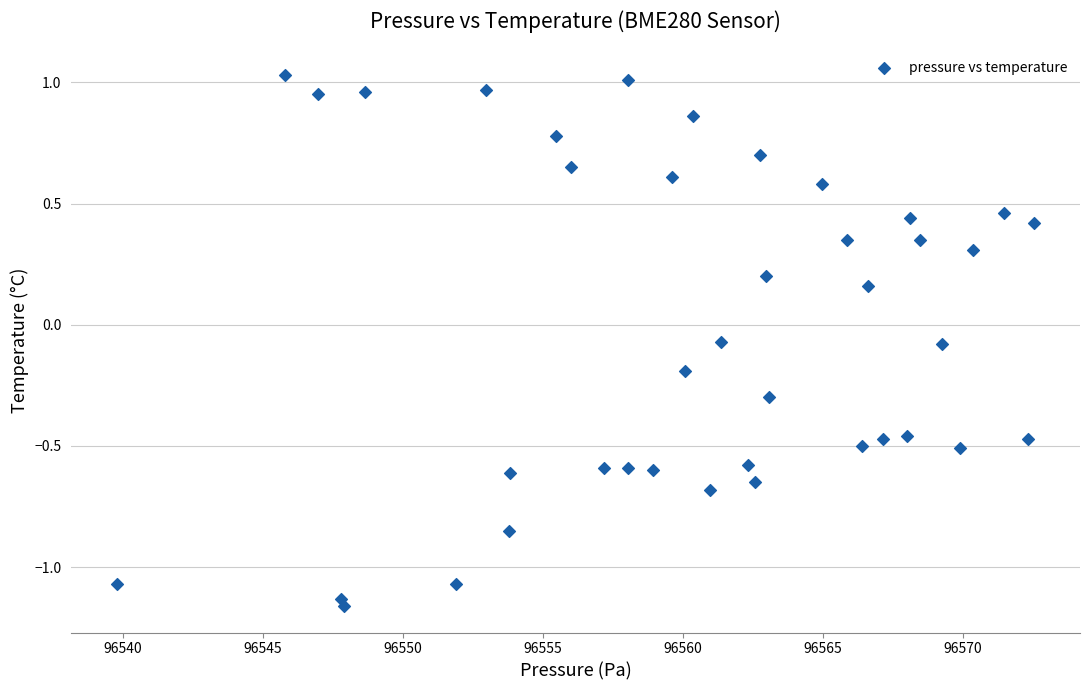

What is the range of Y values (max minus min)?

2.2